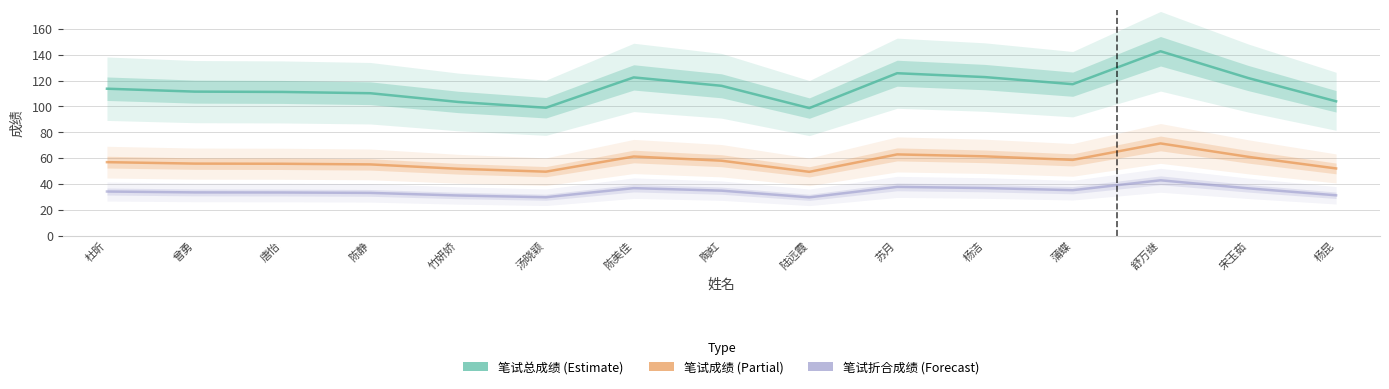

Which label corresponds to the largest value in the chart?

舒万继